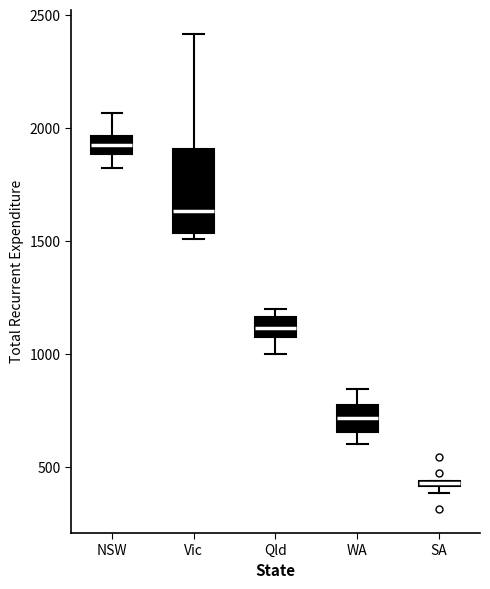

Where is the upper edge of the box for WA on the y-axis? The values are not printed on the chart, so give them approximately, as read against the axis.

750